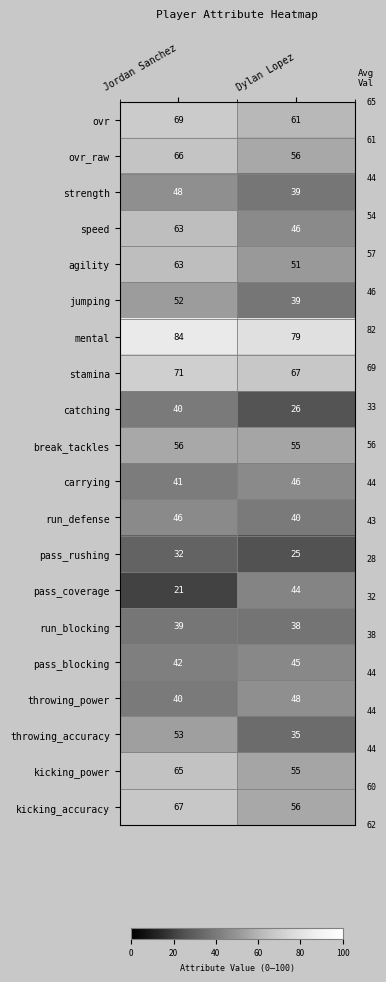

How many data points does each series have?

2